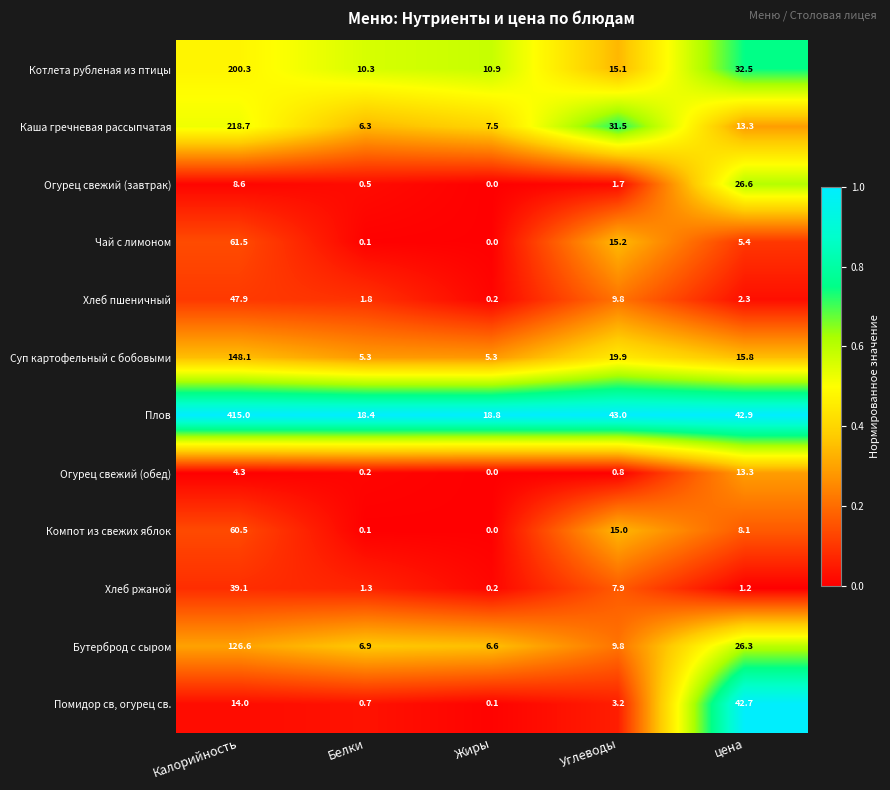

What is the difference between the highest and lowest values at Углеводы?

42.2